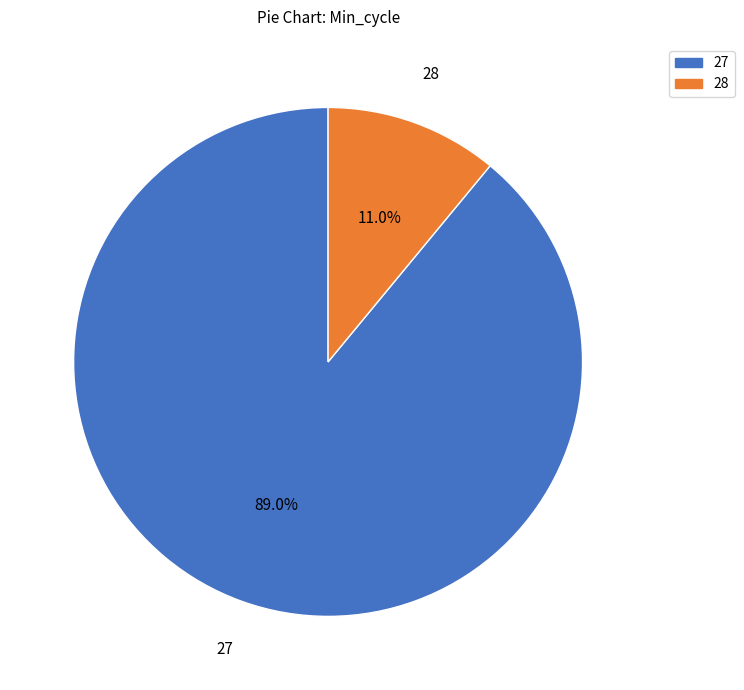

Rank the categories by value from lowest to highest.

28, 27